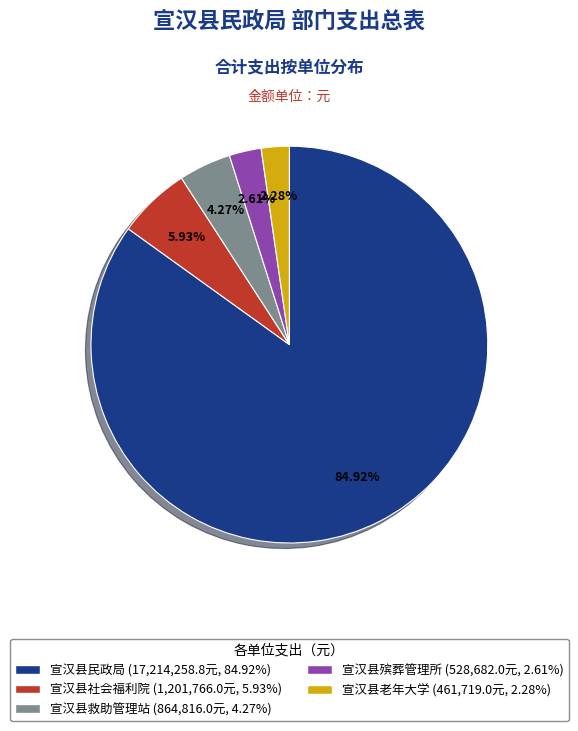

What is the largest slice in the pie chart?

宣汉县民政局